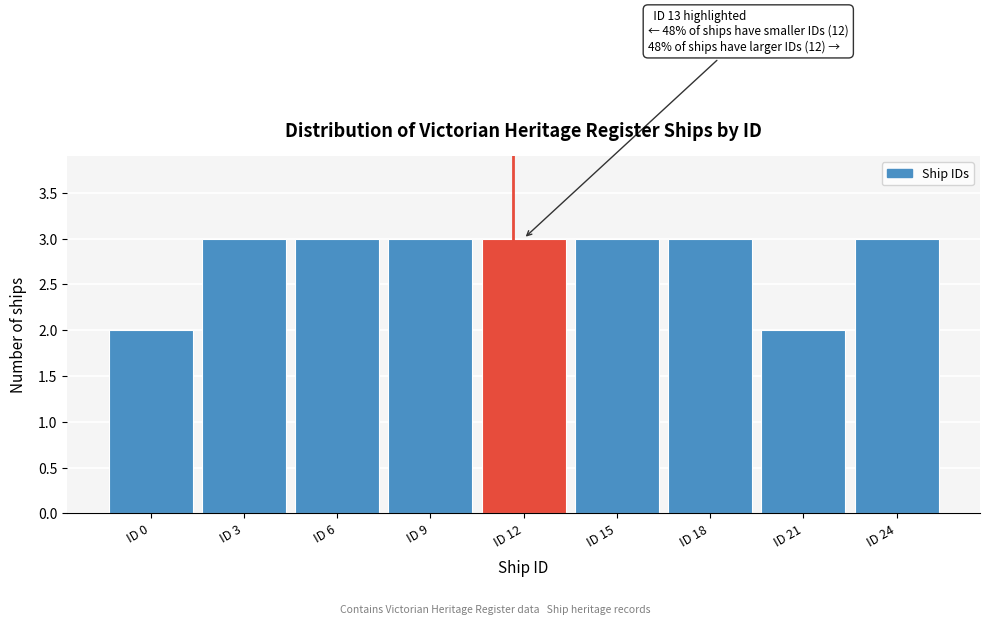

Reading left to right, list all the values displayed in this chart.

2	3	3	3	3	3	3	2	3